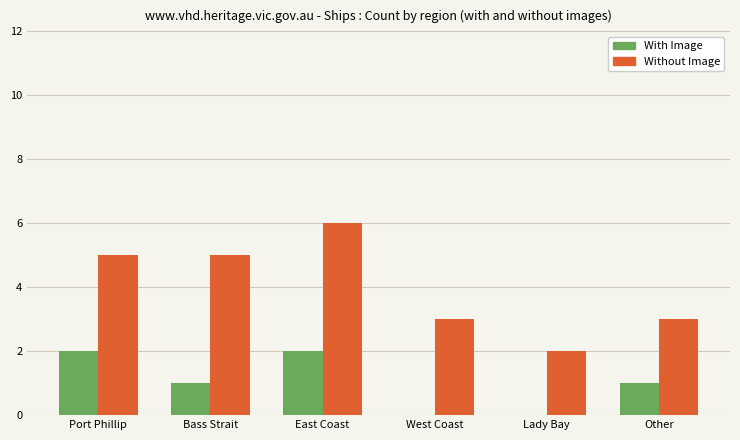

Reading right to left, extract all data points from this chart.

With Image: 1	0	0	2	1	2
Without Image: 3	2	3	6	5	5